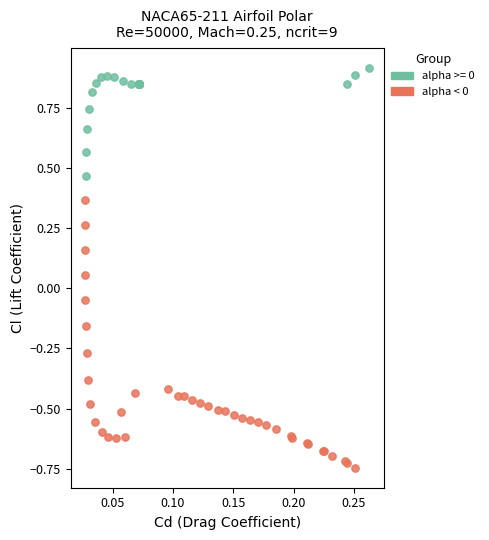

Which series has the widest spread of Y values?

alpha < 0